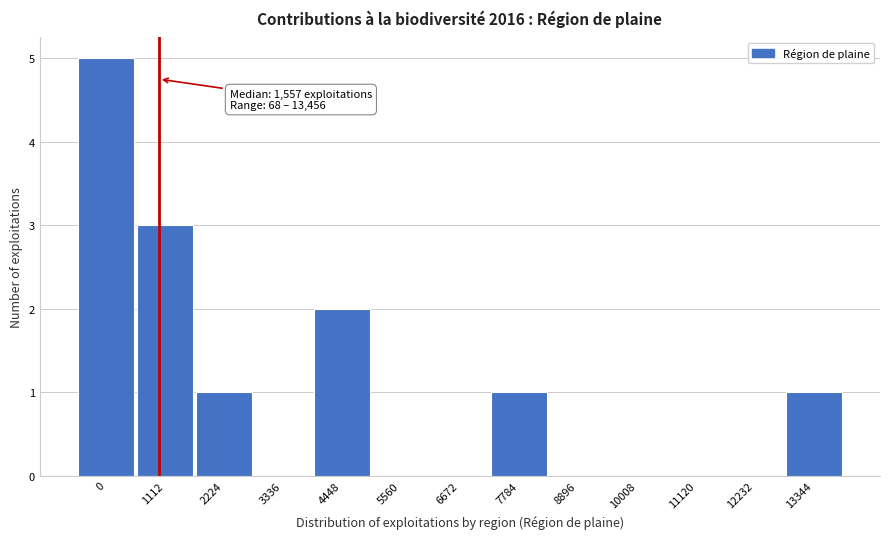

Reading left to right, what are all the values shown in this chart?

0=5	1112=3	2224=1	3336=0	4448=2	5560=0	6672=0	7784=1	8896=0	10008=0	11120=0	12232=0	13344=1